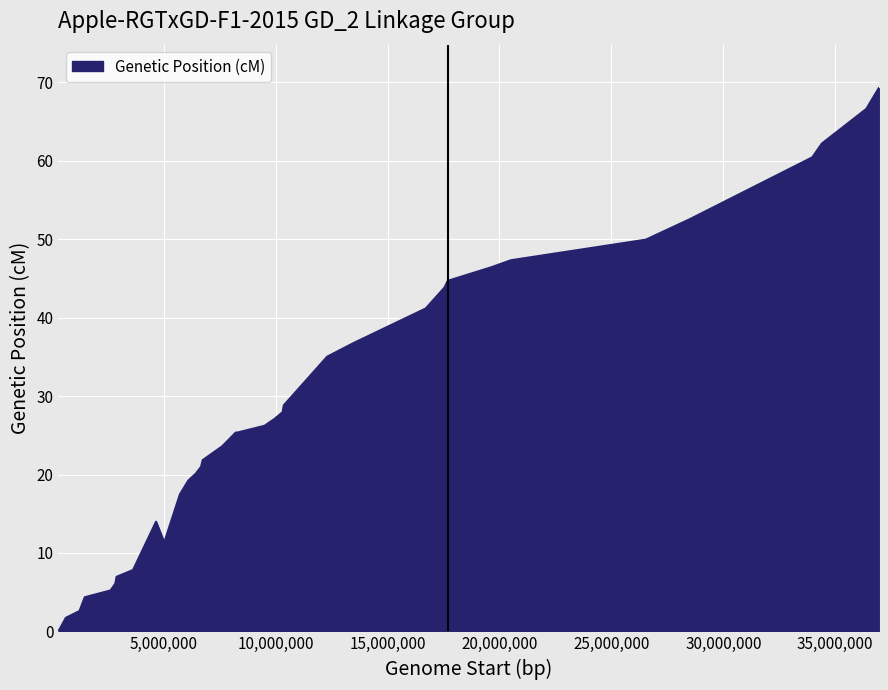

What is the difference between the maximum and minimum values?

69.3